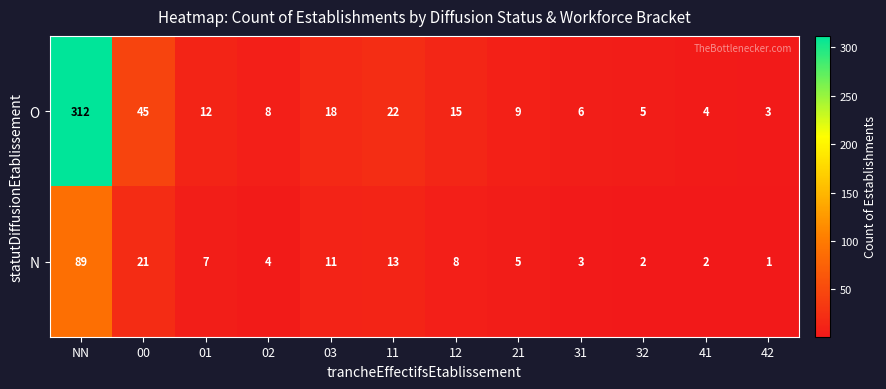

What is the difference between the second highest and minimum values in the O series?

42